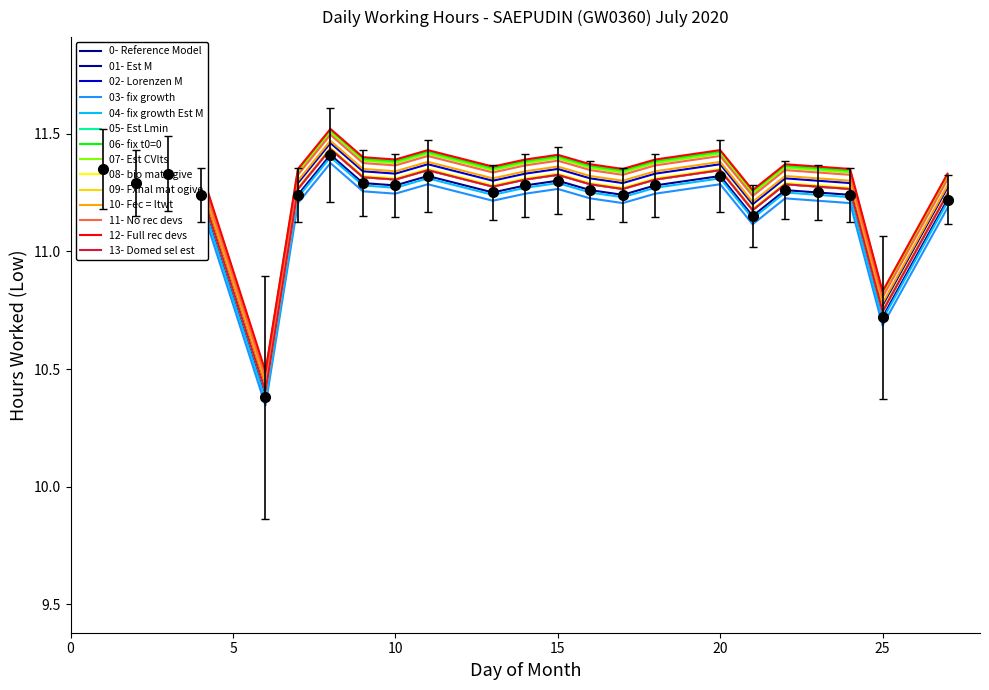

Does the chart have visible grid lines?

No